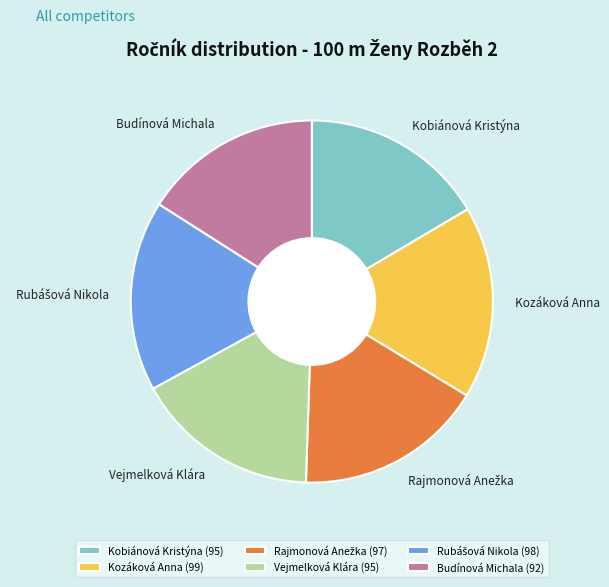

How many slices are in this pie chart?

6